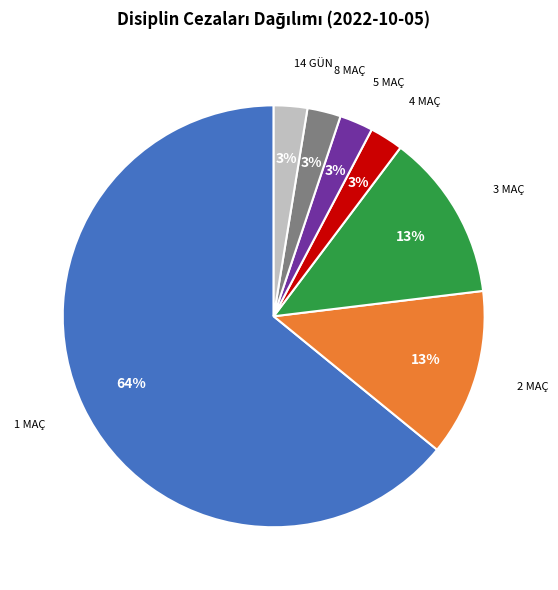

How many slices are in this pie chart?

7